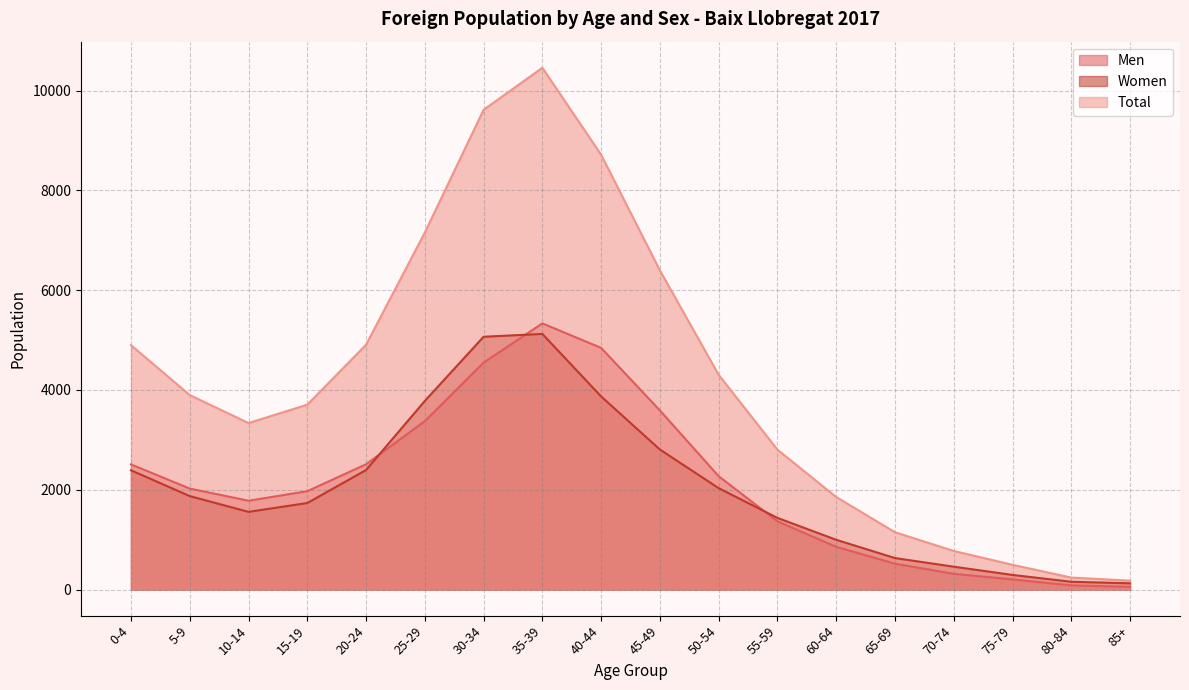

At how many categories does at least one series exceed 2311?

12